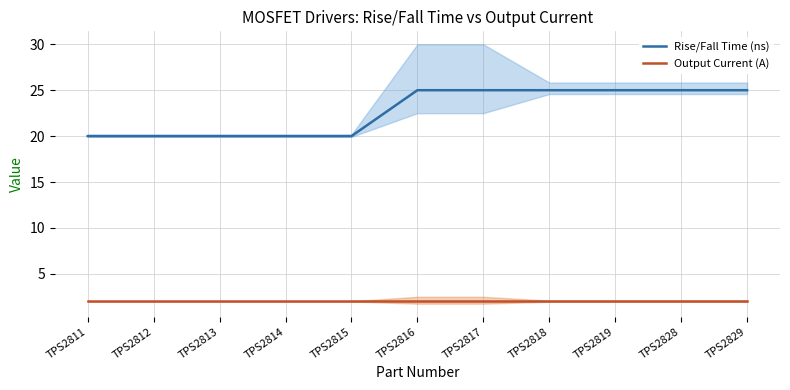

True or false: Rise/Fall Time (ns) has a value of 35 at TPS2817.

False